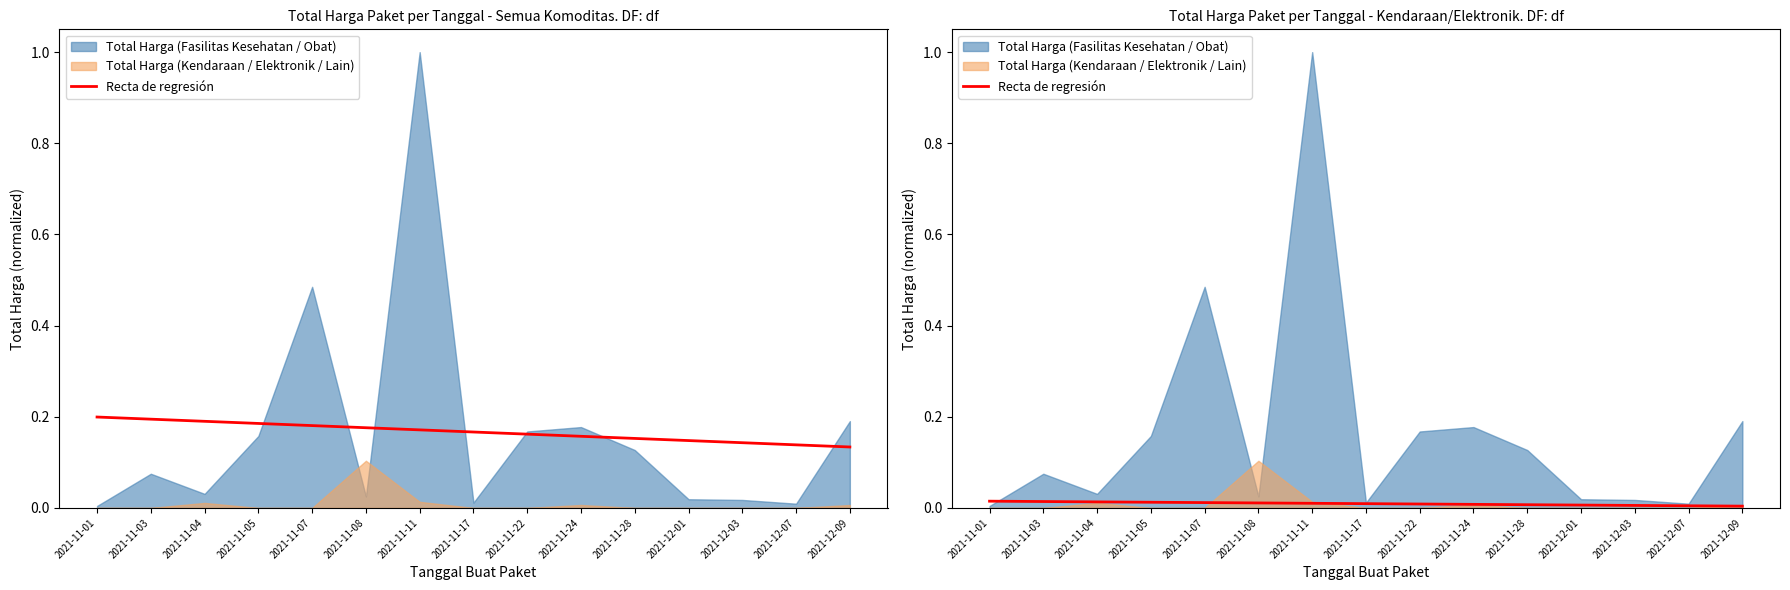

Where is the data nearest to the value 0?

2021-12-09